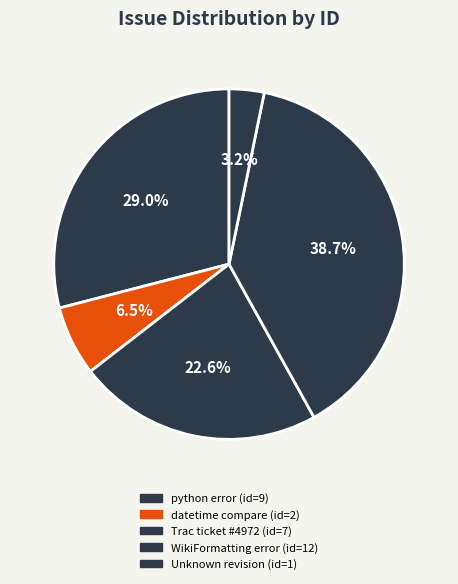

Count the number of slices in the pie.

5